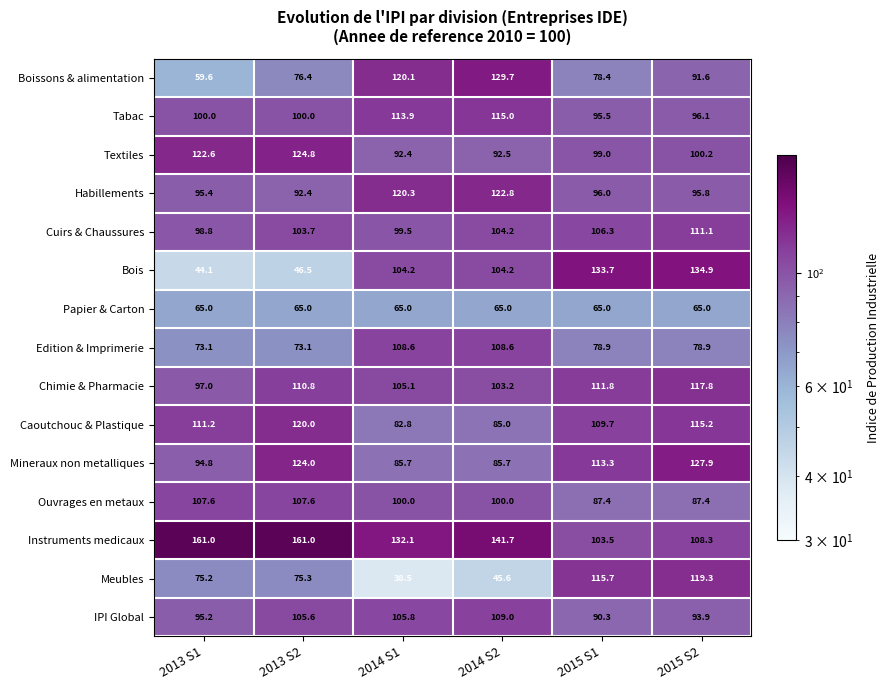

At how many categories does at least one series exceed 63?

6